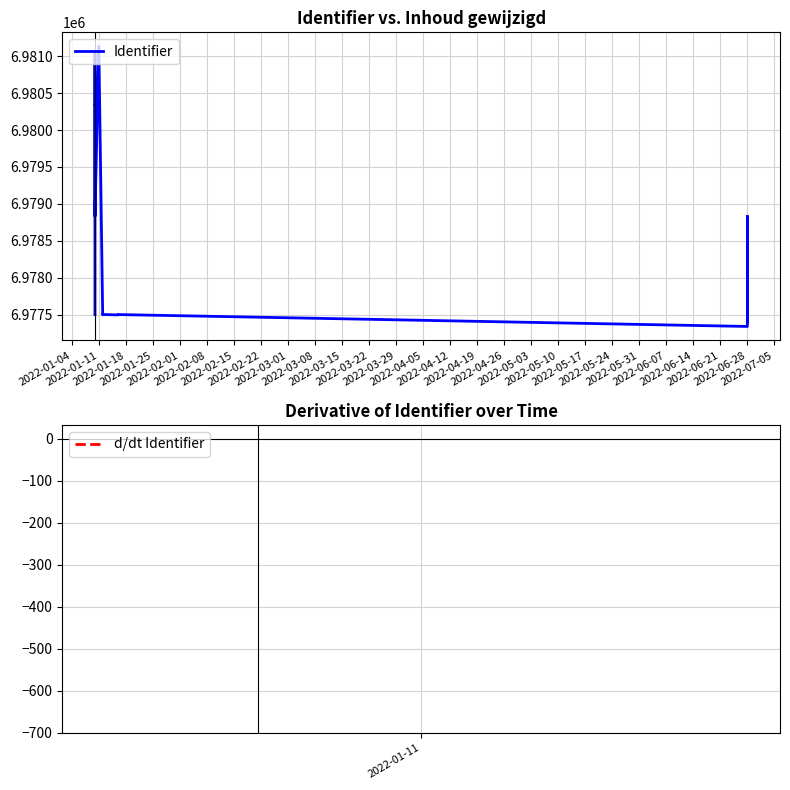

Is it true that d/dt Identifier equals nan at 2022-03-08?

False